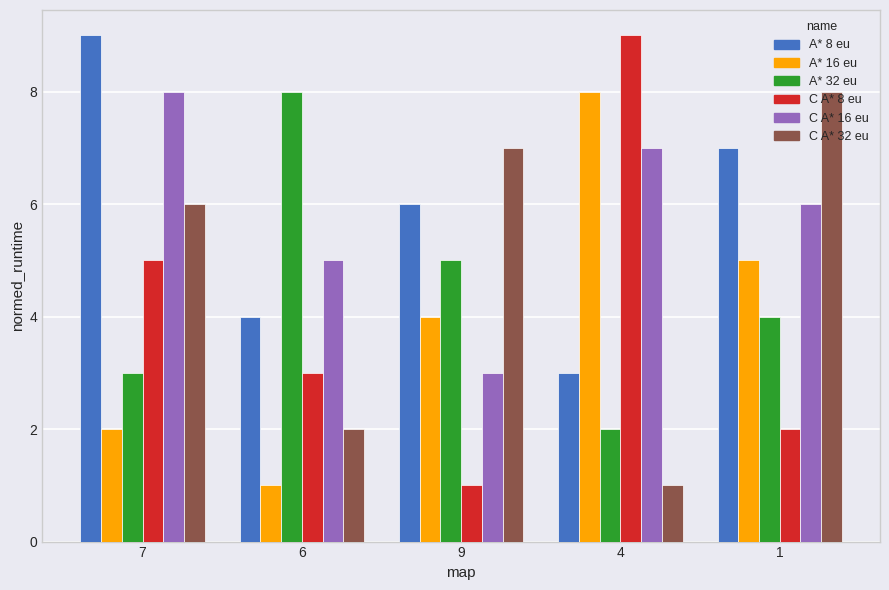

What is the greatest value displayed?

9